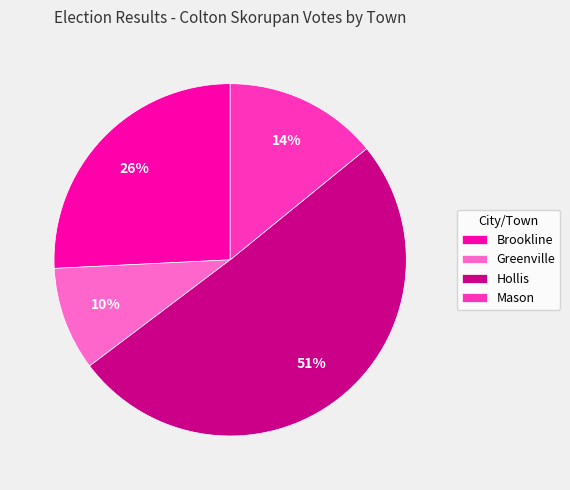

Is there any slice that represents more than half of the pie?

Yes